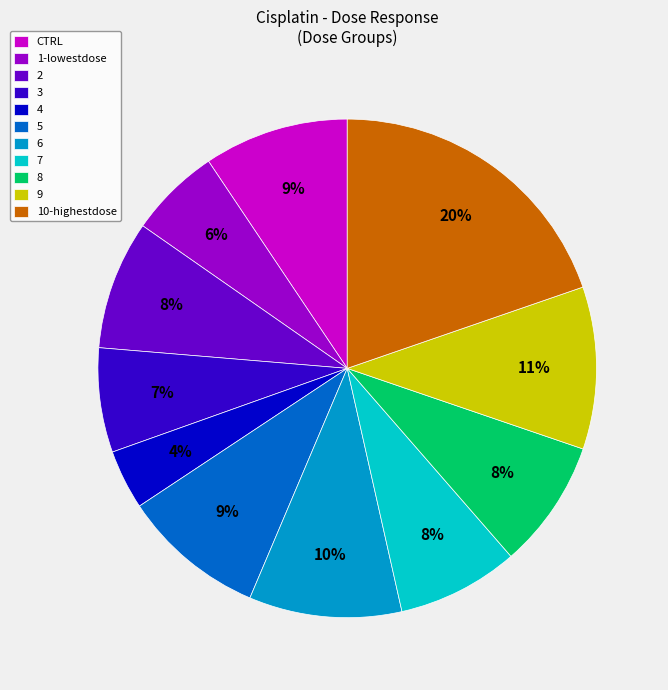

To the nearest percent, what percentage of the pie is CTRL?

9%